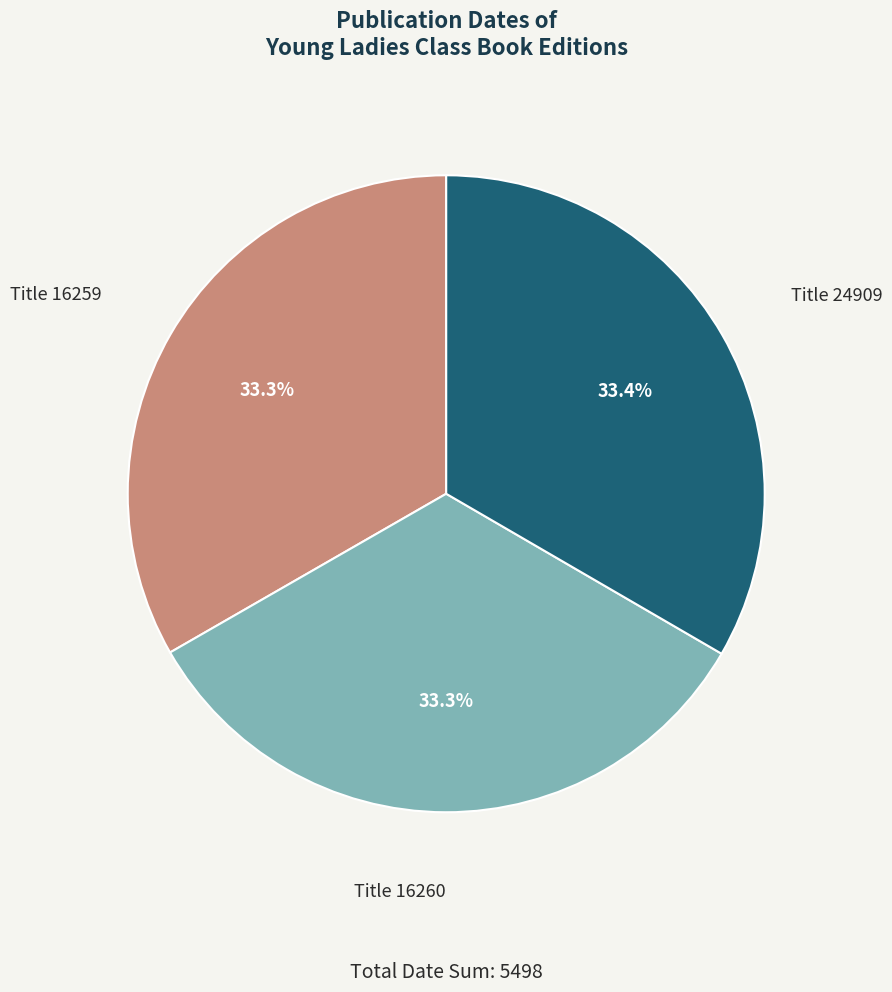

Is there a majority slice in this chart?

No